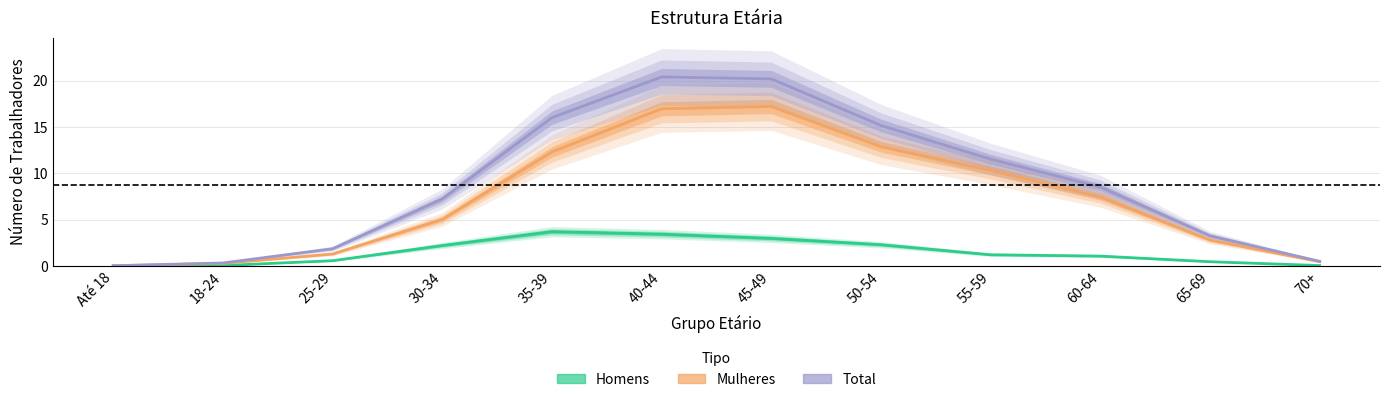

Reading left to right, extract all data points from this chart.

Homens: Até 18=0.0	18-24=0.0	25-29=0.6	30-34=2.2	35-39=3.7	40-44=3.4	45-49=3.0	50-54=2.3	55-59=1.2	60-64=1.1	65-69=0.5	70+=0.0
Mulheres: Até 18=0.0	18-24=0.3	25-29=1.3	30-34=5.0	35-39=12.3	40-44=17.0	45-49=17.2	50-54=12.9	55-59=10.3	60-64=7.5	65-69=2.8	70+=0.5
Total: Até 18=0.0	18-24=0.3	25-29=1.9	30-34=7.2	35-39=16.0	40-44=20.4	45-49=20.2	50-54=15.2	55-59=11.5	60-64=8.5	65-69=3.3	70+=0.5